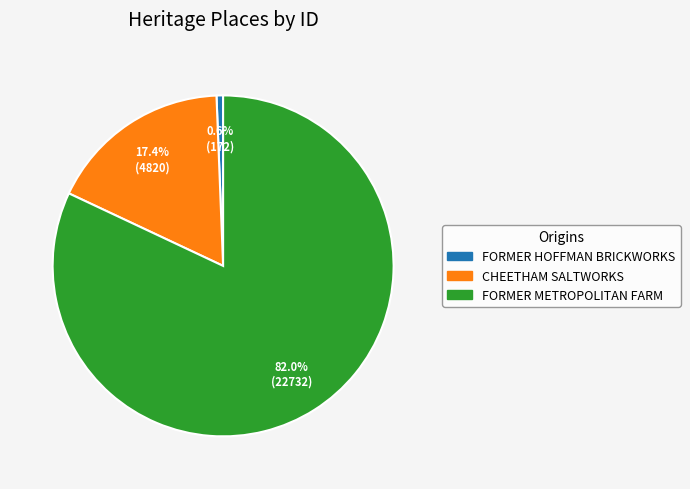

The FORMER HOFFMAN BRICKWORKS slice represents 11% of the pie. True or false?

False